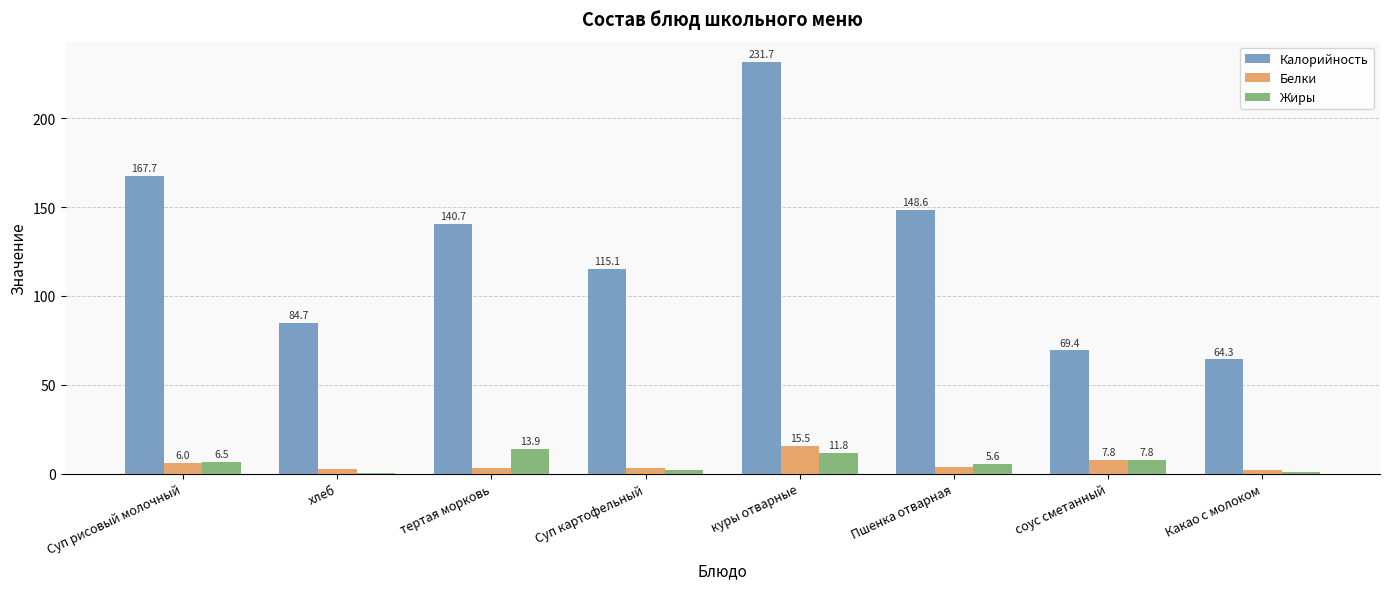

What is the sum of the Белки values at соус сметанный and тертая морковь?

10.8